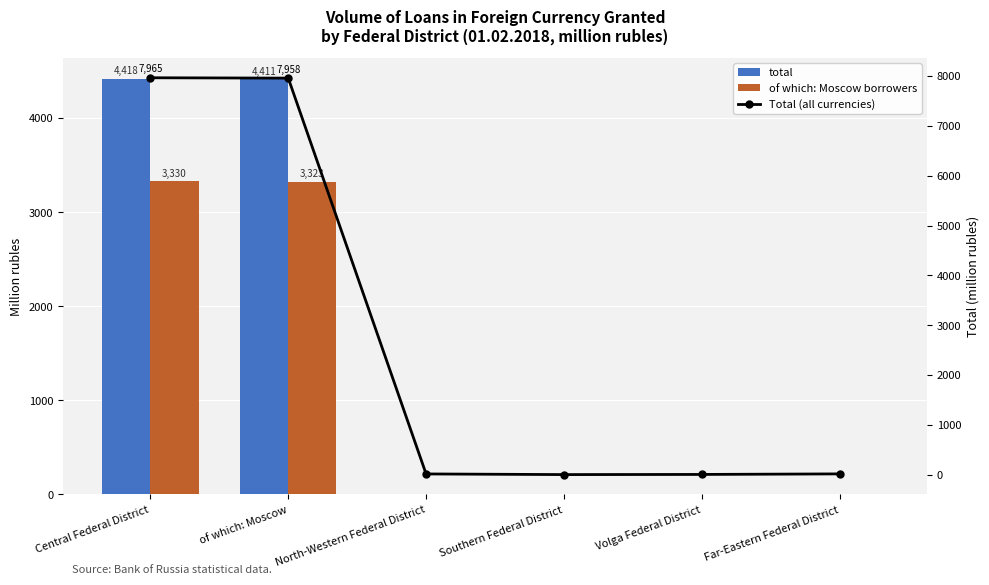

What is the label of the 5th bar from the left?

Volga Federal District